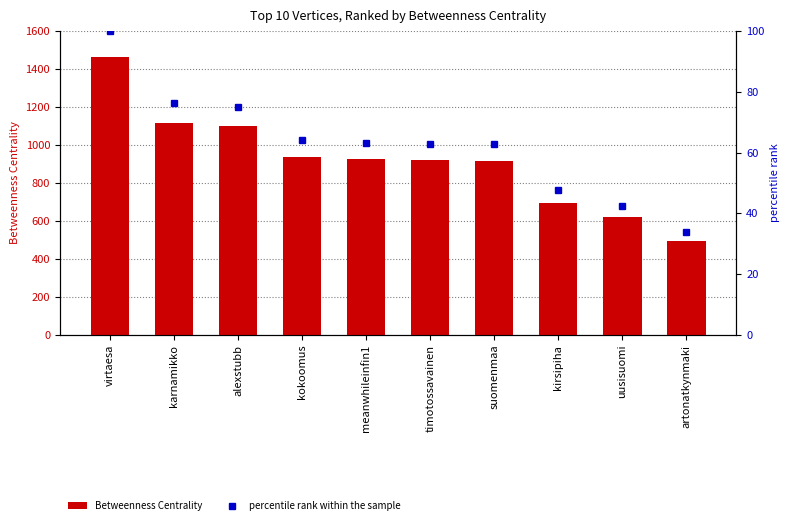

Which series has the widest spread of values?

Betweenness Centrality